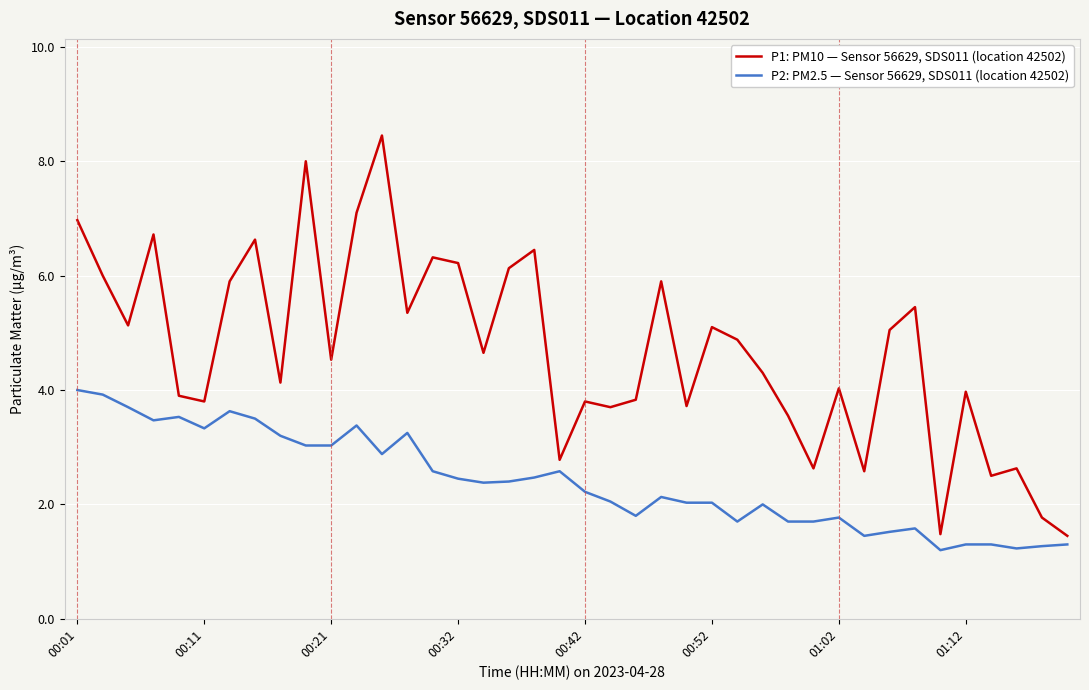

Which series has the largest range (max minus min)?

P1: PM10 — Sensor 56629, SDS011 (location 42502)